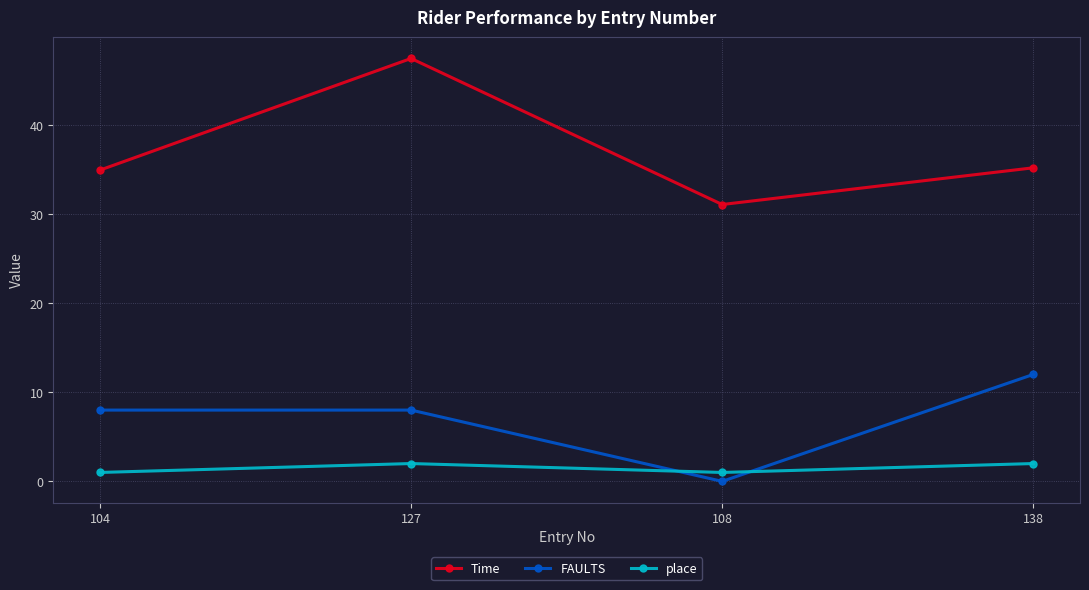

What is the approximate value of FAULTS at 138?

12.0